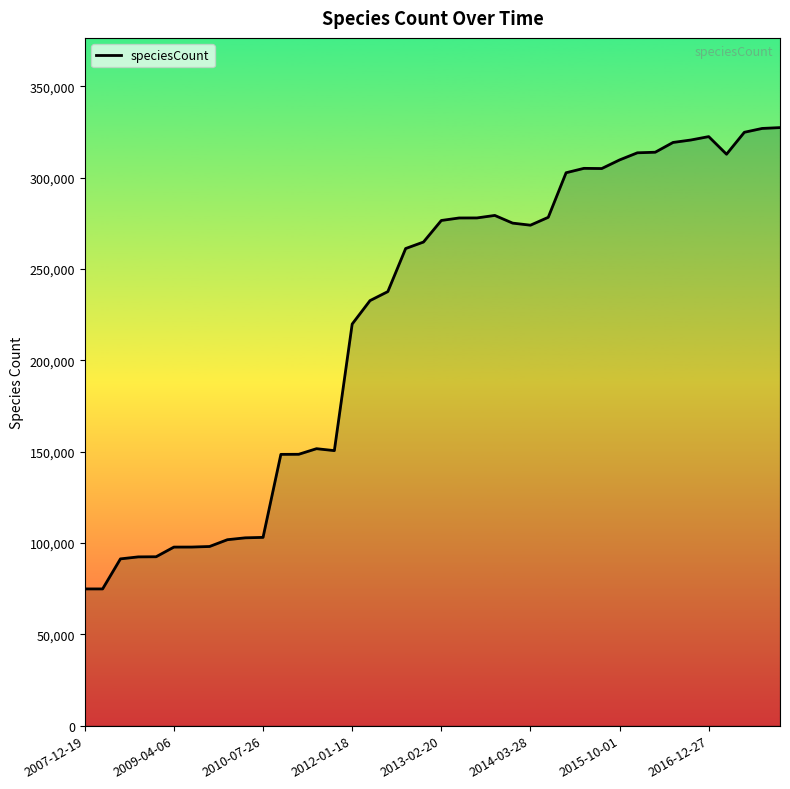

What is the difference between the maximum and minimum values?

252499